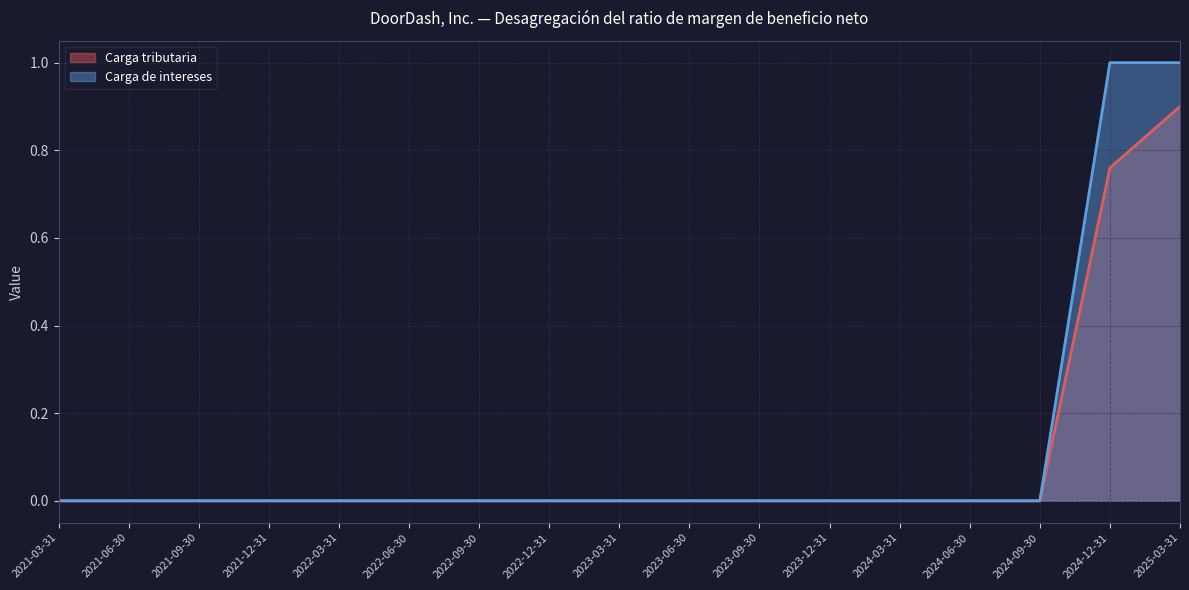

What position from the left is 2022-09-30?

7